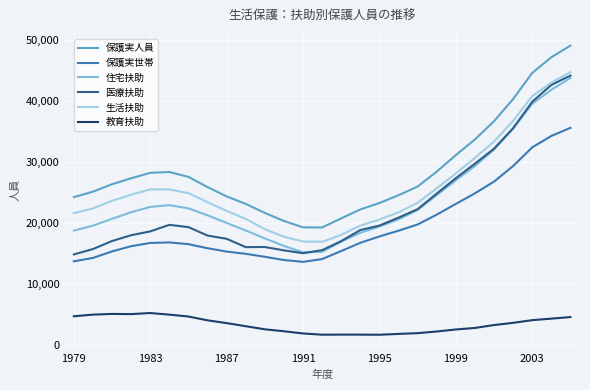

True or false: 保護実世帯 and 医療扶助 intersect in this chart.

False